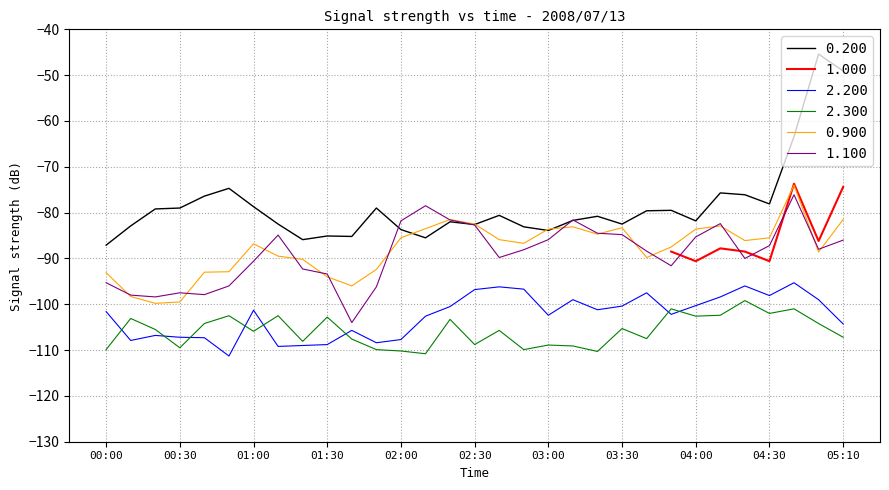

True or false: 1.100 and 2.300 cross at least once.

False